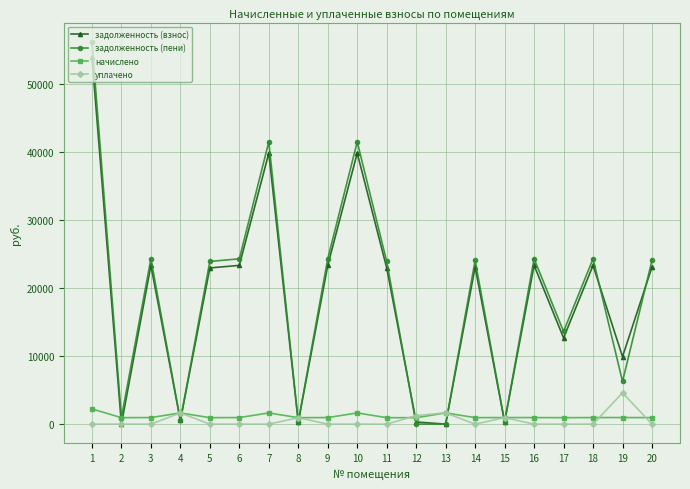

True or false: задолженность (взнос) has more than 1 points higher than both neighbors.

True